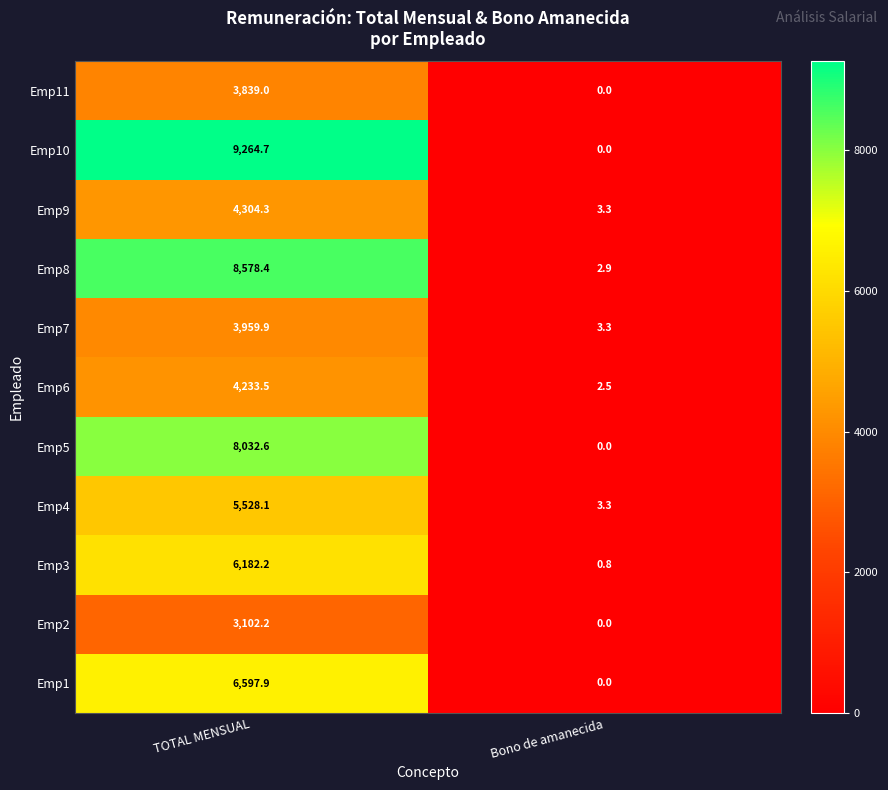

Reading left to right, list all the values displayed in this chart.

Emp11: TOTAL MENSUAL=3839.0	Bono de amanecida=0.0
Emp10: TOTAL MENSUAL=9264.7	Bono de amanecida=0.0
Emp9: TOTAL MENSUAL=4304.3	Bono de amanecida=3.3
Emp8: TOTAL MENSUAL=8578.4	Bono de amanecida=2.9
Emp7: TOTAL MENSUAL=3959.9	Bono de amanecida=3.3
Emp6: TOTAL MENSUAL=4233.5	Bono de amanecida=2.5
Emp5: TOTAL MENSUAL=8032.6	Bono de amanecida=0.0
Emp4: TOTAL MENSUAL=5528.1	Bono de amanecida=3.3
Emp3: TOTAL MENSUAL=6182.2	Bono de amanecida=0.8
Emp2: TOTAL MENSUAL=3102.2	Bono de amanecida=0.0
Emp1: TOTAL MENSUAL=6597.9	Bono de amanecida=0.0